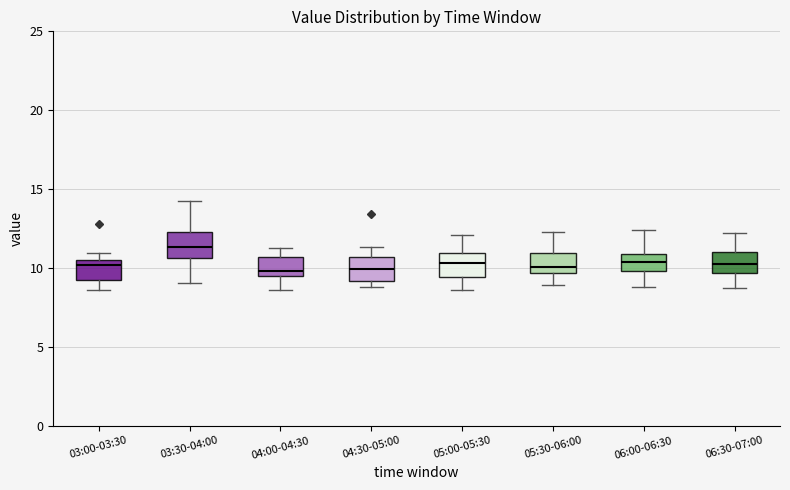

Reading left to right, transcribe this box plot: for each box, give where its median line is, the range the box spans, and where its two whiskers end, as read against the y-axis. The values are not printed on the chart, so give them approximately, as read against the axis.

03:00-03:30: median 10.0, box 9.0 to 10.5, whiskers 8.5 to 11.0
03:30-04:00: median 11.5, box 10.5 to 12.5, whiskers 9.0 to 14.5
04:00-04:30: median 10.0, box 9.5 to 10.5, whiskers 8.5 to 11.5
04:30-05:00: median 10.0, box 9.0 to 10.5, whiskers 9.0 (just below the box's lower edge) to 11.5
05:00-05:30: median 10.5, box 9.5 to 11.0, whiskers 8.5 to 12.0
05:30-06:00: median 10.0, box 9.5 to 11.0, whiskers 9.0 to 12.5
06:00-06:30: median 10.5, box 10.0 to 11.0, whiskers 9.0 to 12.5
06:30-07:00: median 10.5, box 9.5 to 11.0, whiskers 8.5 to 12.0